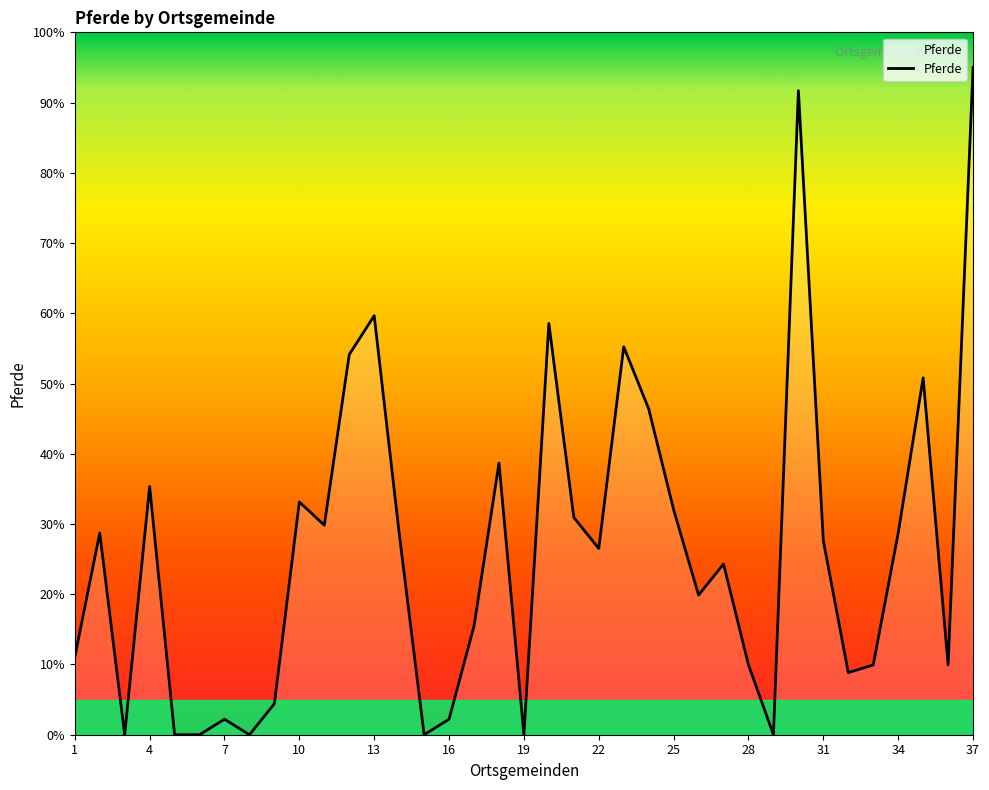

What is the greatest value displayed?

95.0